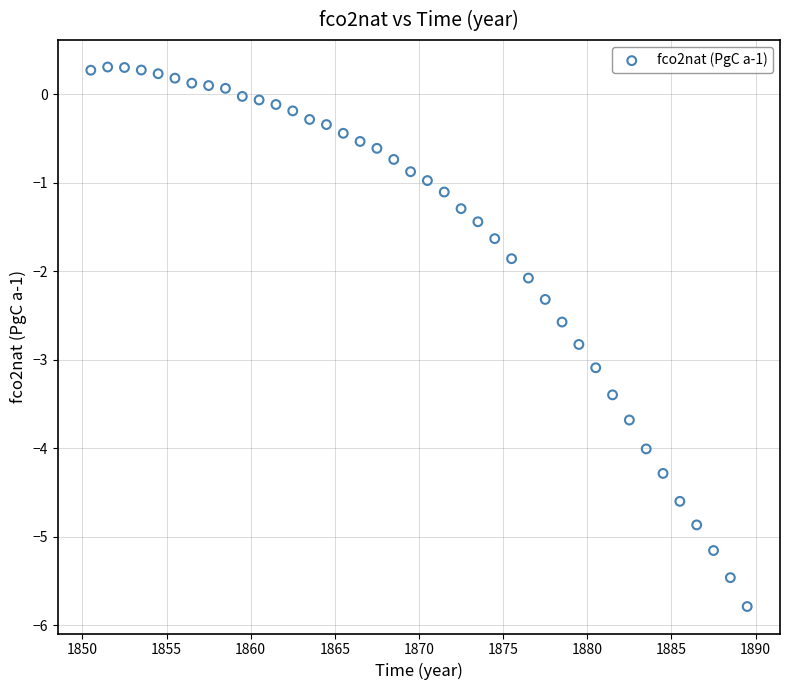

What is the range of Y values (max minus min)?

6.1